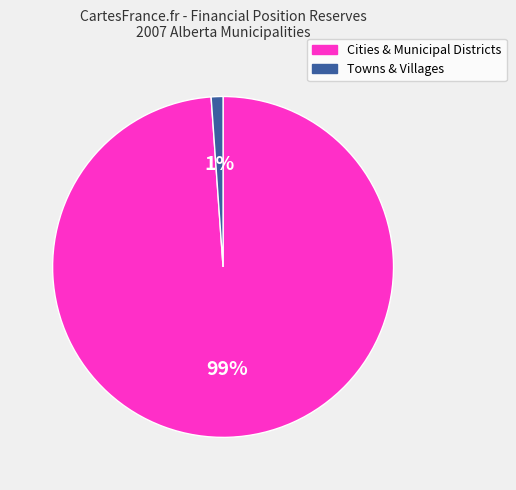

Is there any slice that represents more than half of the pie?

Yes